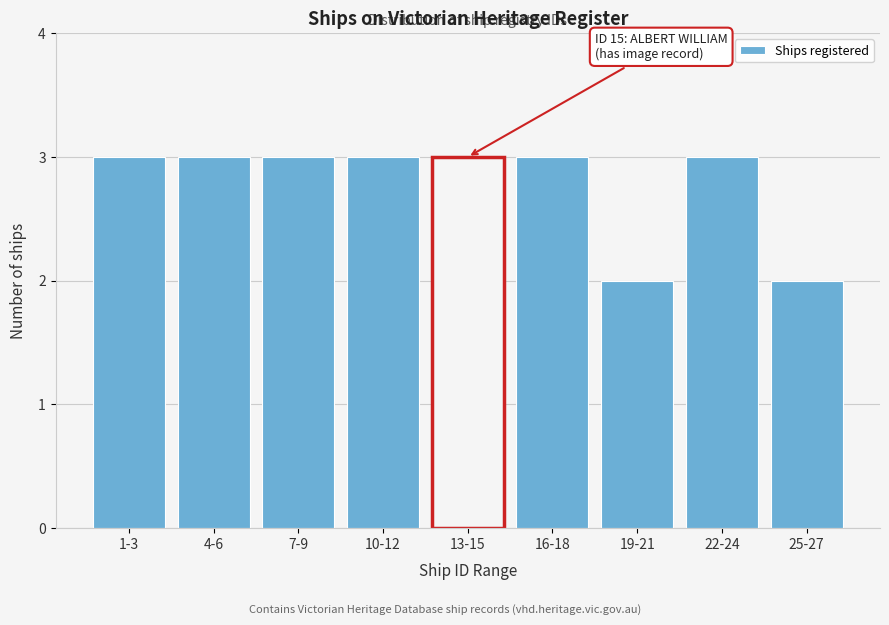

Reading left to right, transcribe all the data shown in this chart.

3	3	3	3	3	3	2	3	2